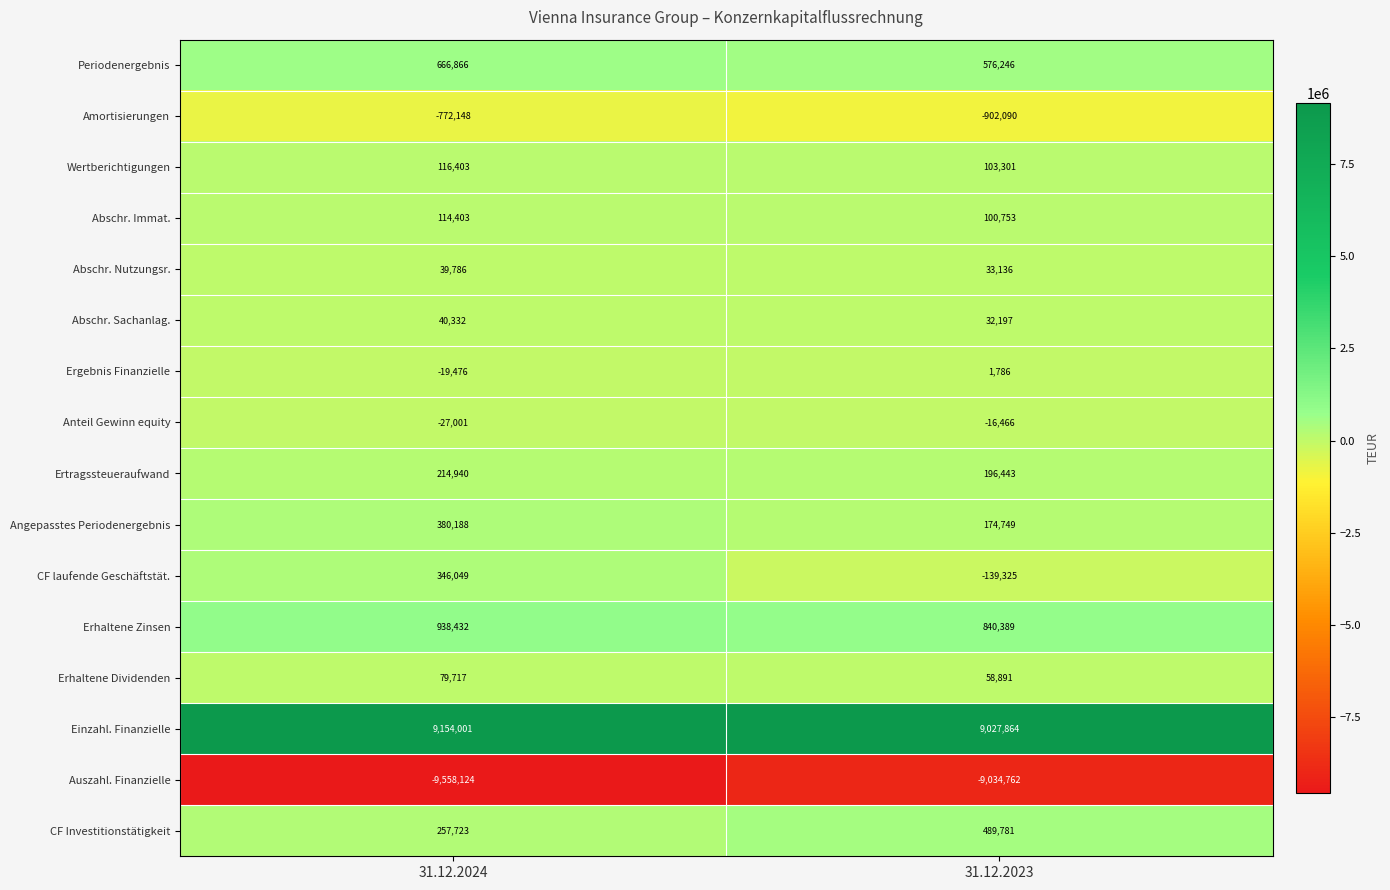

At which category does the chart reach its peak across all series?

31.12.2024